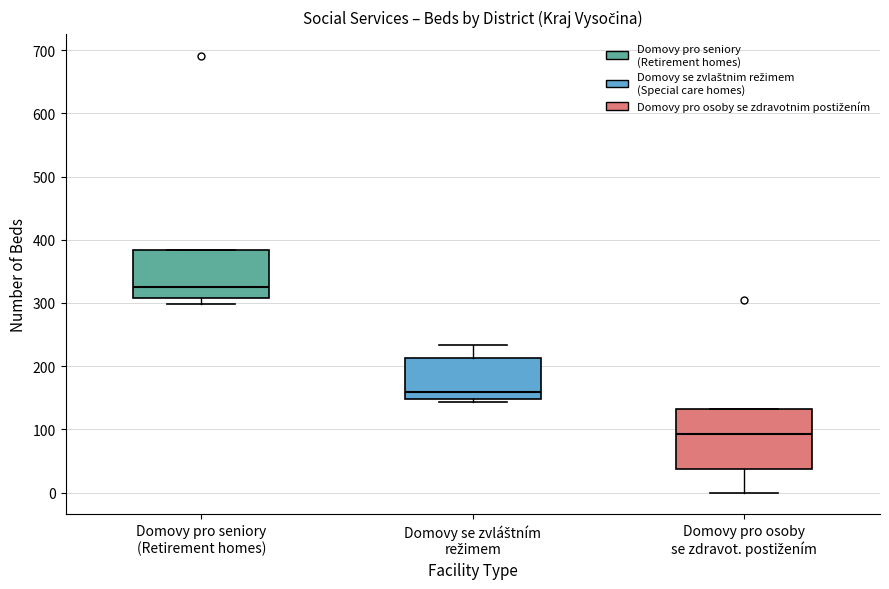

Where is the upper edge of the box for Domovy pro seniory (Retirement homes) on the y-axis? The values are not printed on the chart, so give them approximately, as read against the axis.

380